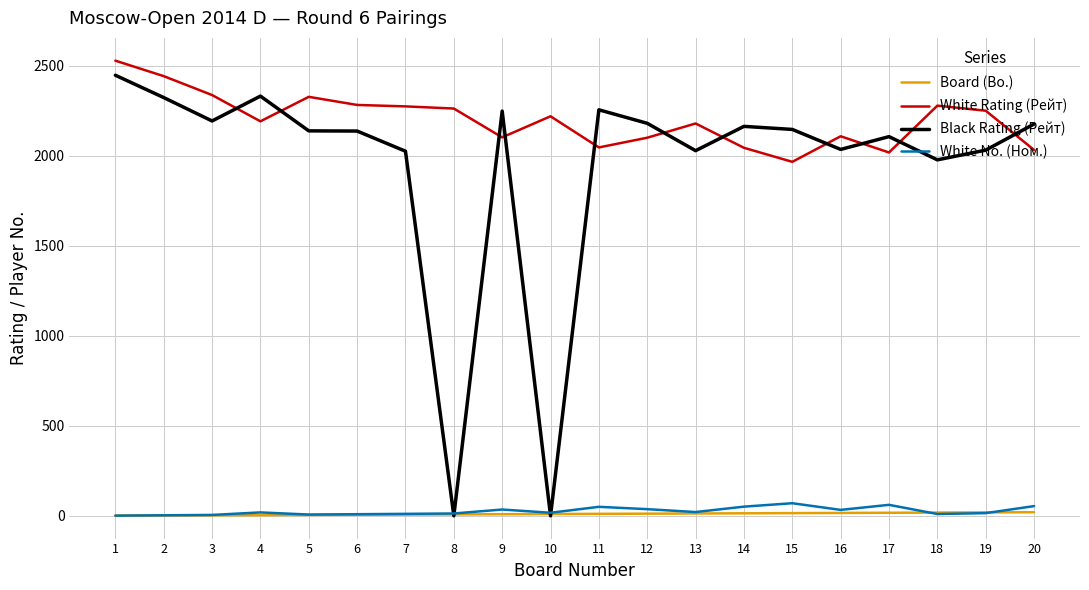

What is the sum of the White Rating (Рейт) values at 10 and 13?

4398